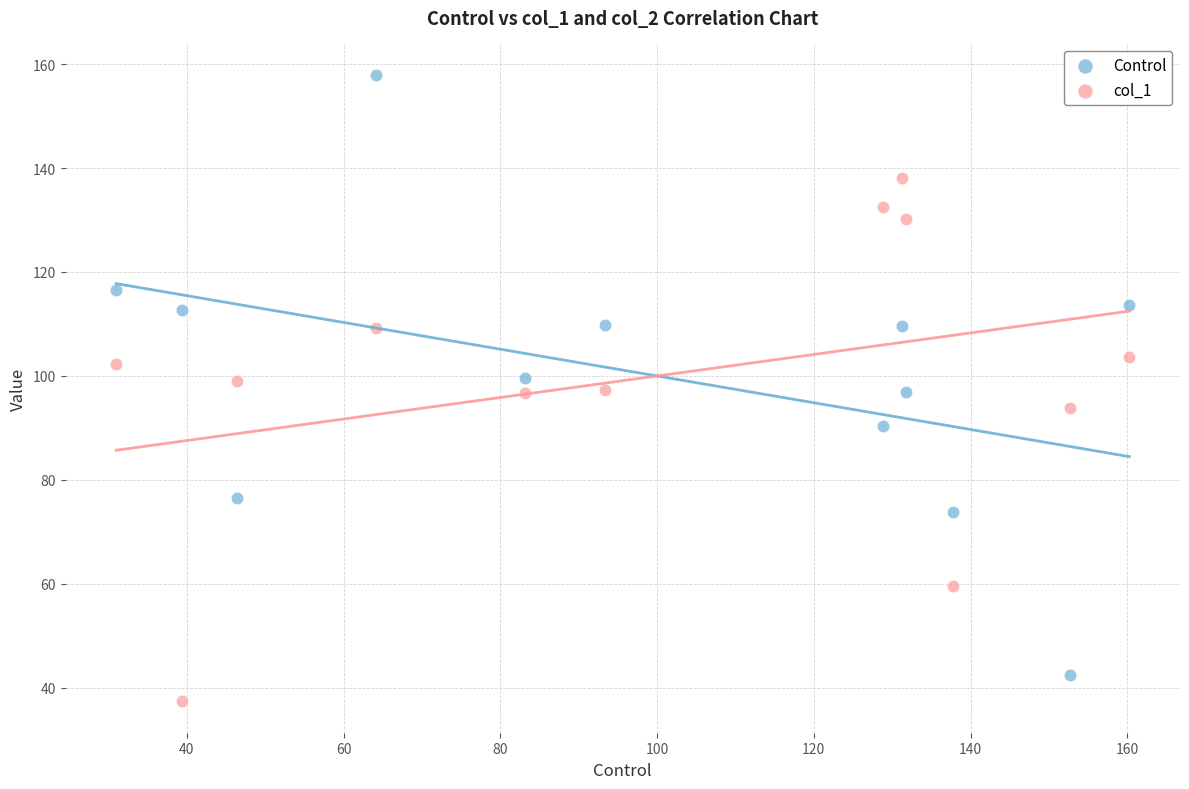

Which series has the widest spread of Y values?

Control